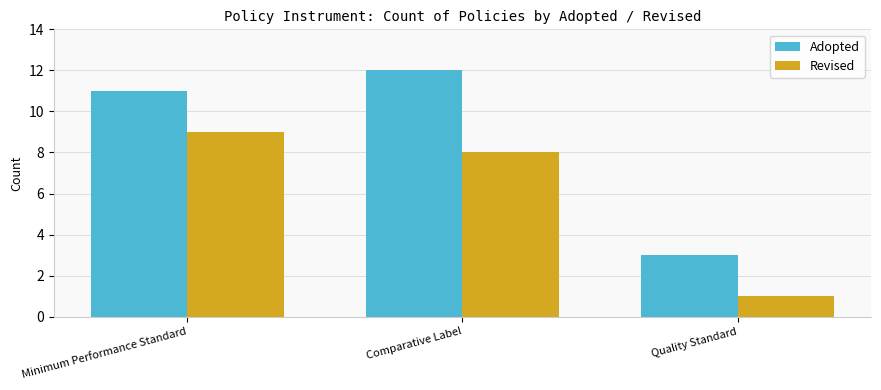

Rank the series by their maximum value, from highest to lowest.

Adopted, Revised